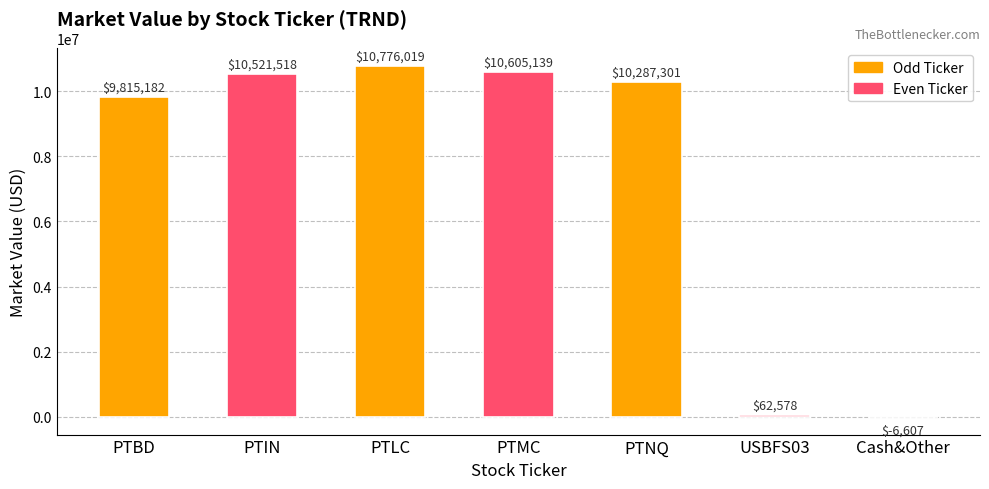

What is the maximum value shown in the chart?

10776019.2